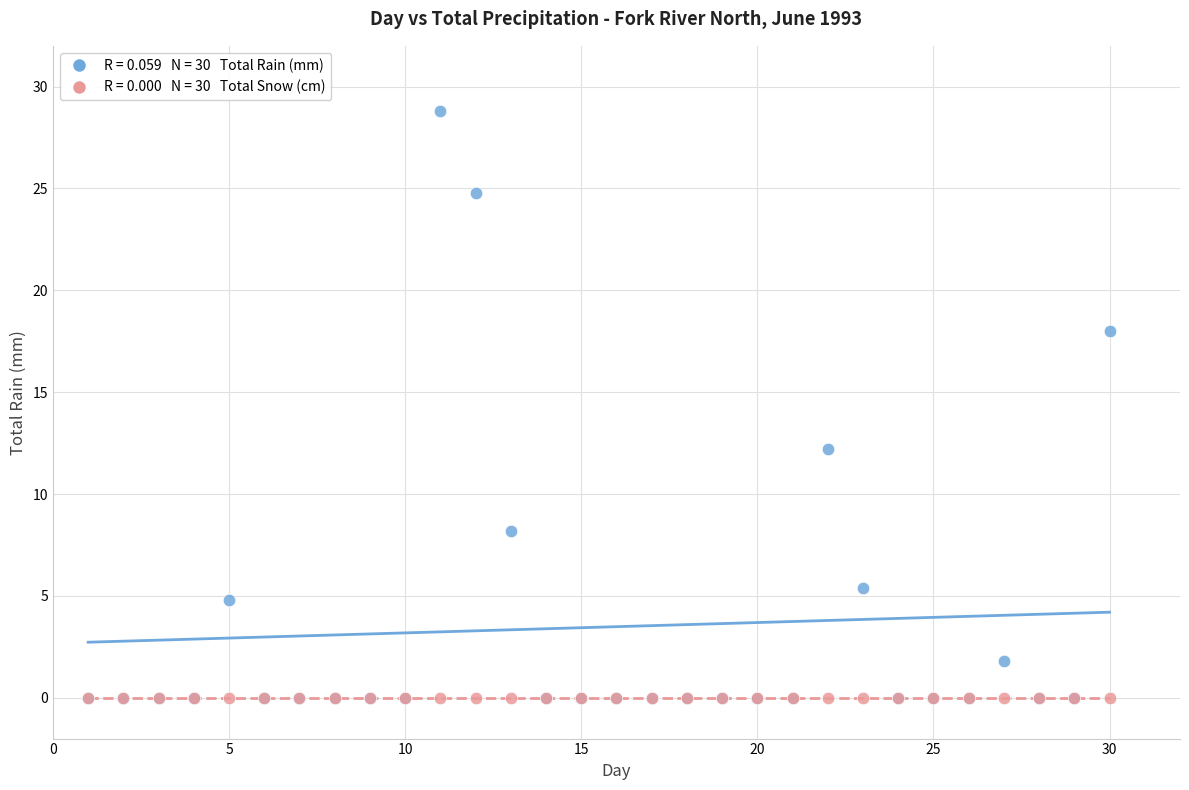

Across all series, what Y value is closest to 14?

12.2